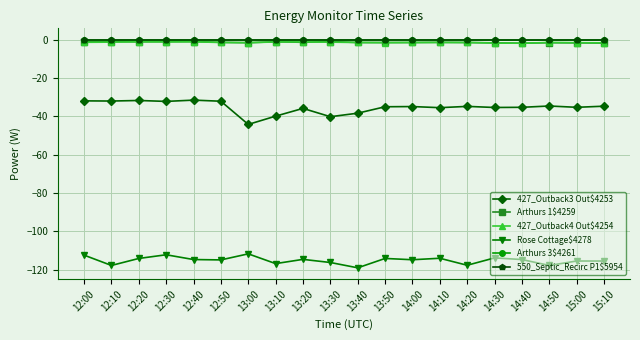

Does the chart have visible grid lines?

Yes